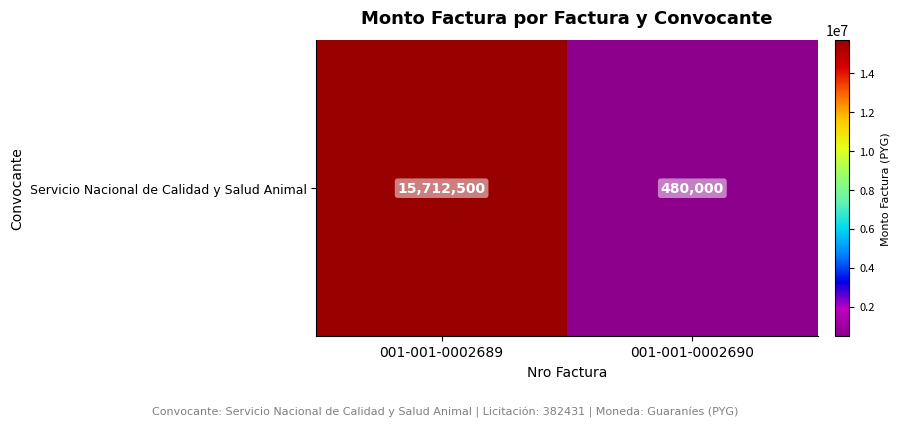

Reading left to right, transcribe all the data shown in this chart.

15712500	480000